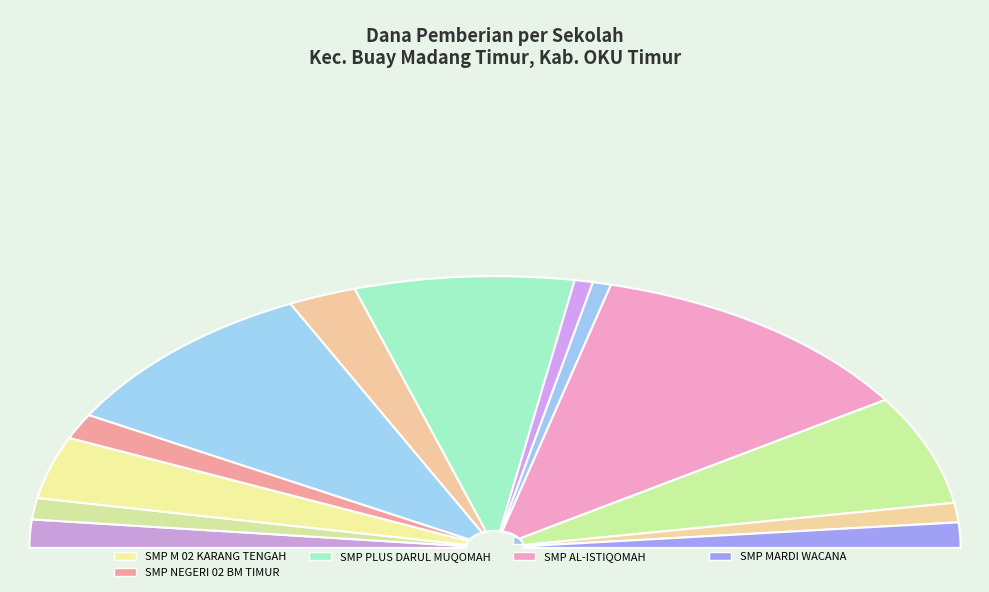

Approximately how many times larger is the value at SMP NU BUMI RAHAYU compared to SMP M 05 SUMBER MULYO?

1.8